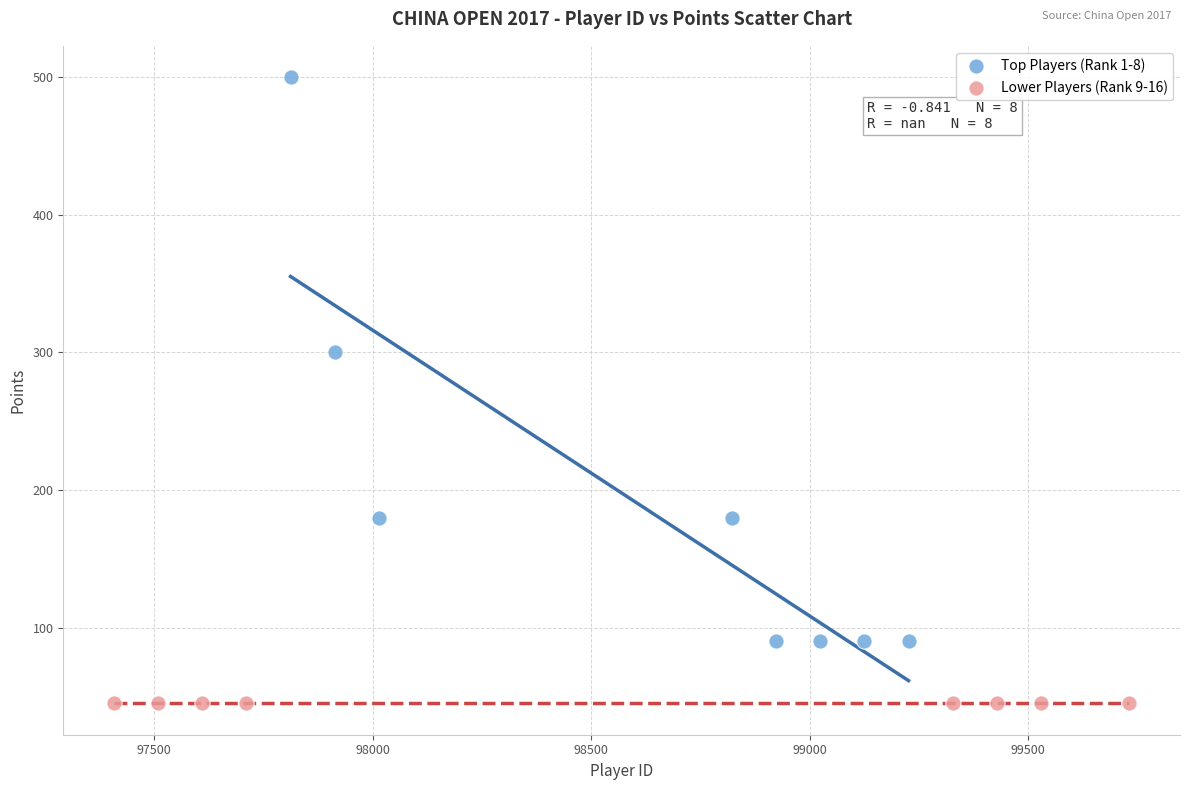

Which series reaches the minimum Y coordinate?

Lower Players (Rank 9-16)